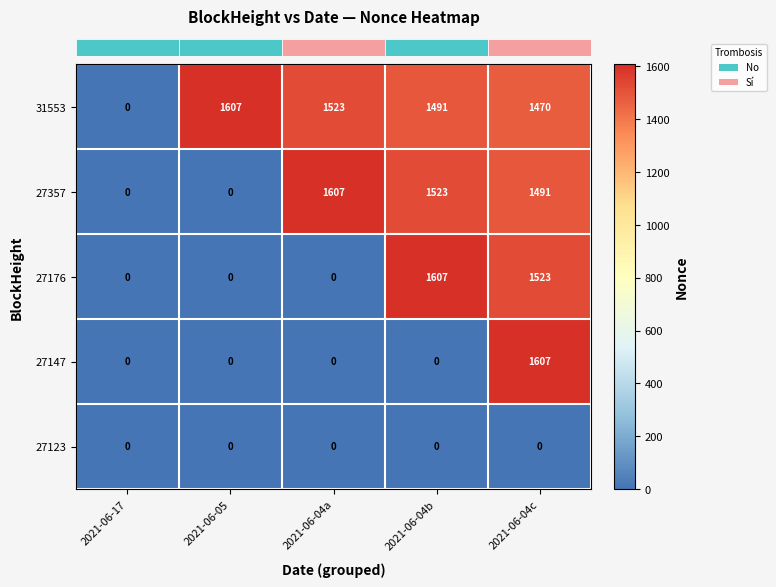

What is the difference between the second highest and minimum values in the 27357 series?

1523